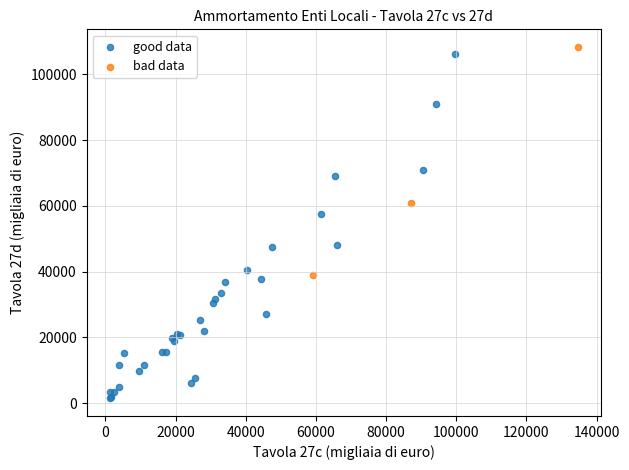

Which series contains the lowest Y value?

good data